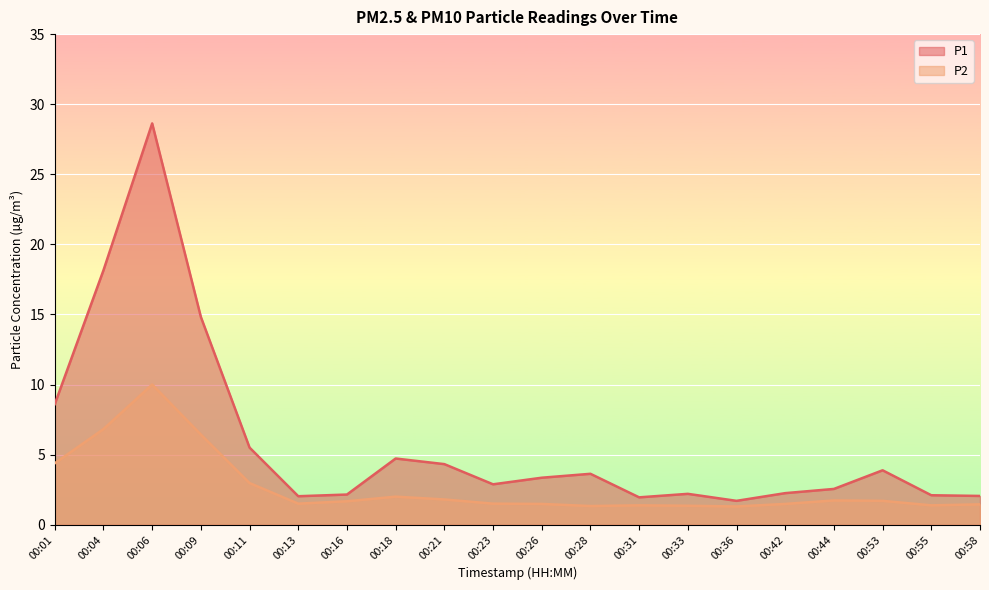

What is the total value across all series at 00:04?

25.0